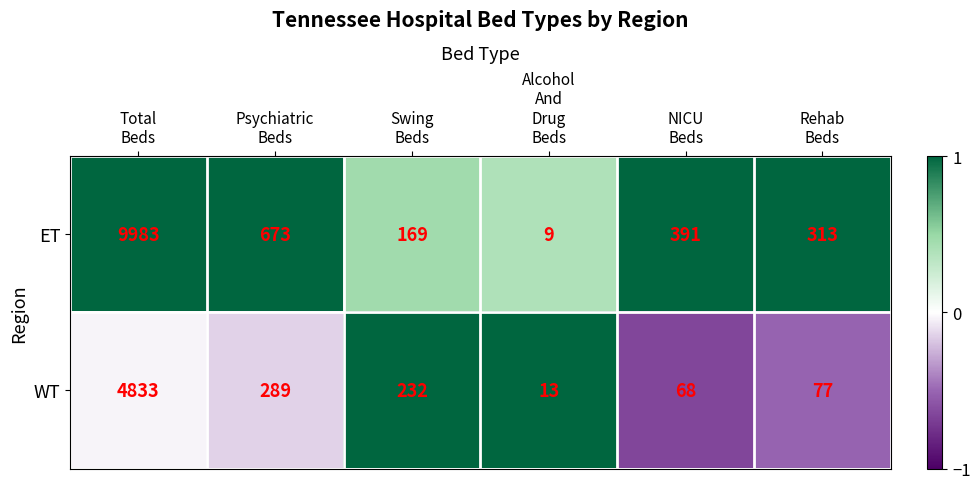

Which series changed the most between Total
Beds and Swing
Beds?

ET